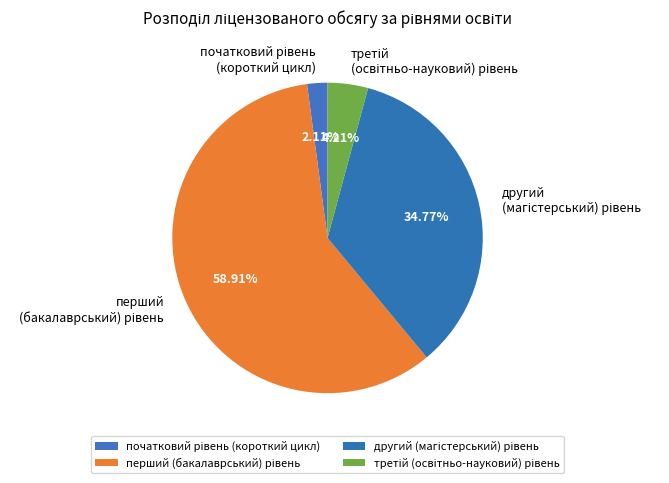

Does any single category account for the majority?

Yes